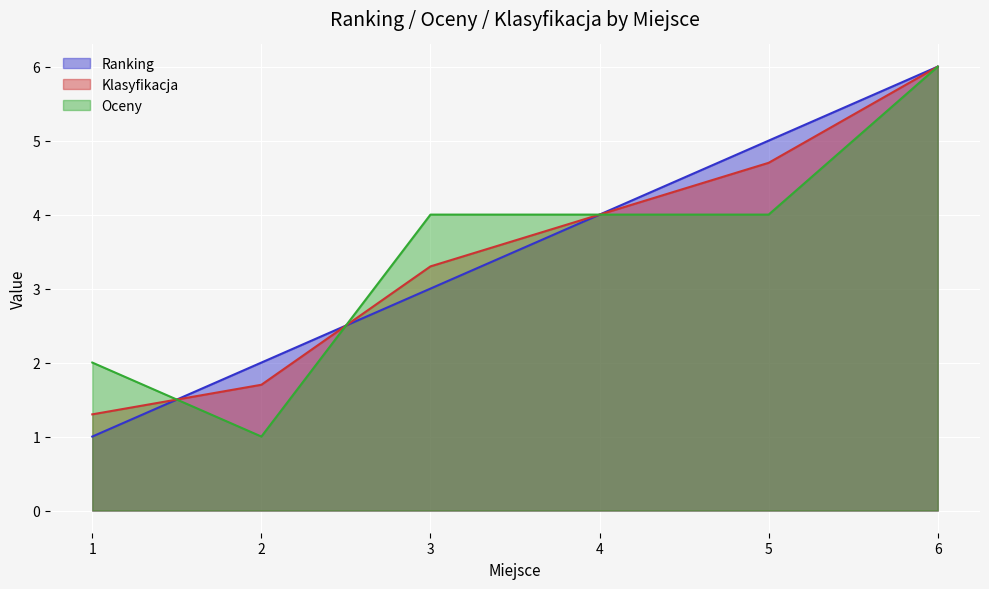

What is the difference between the highest and lowest values at 3?

1.0